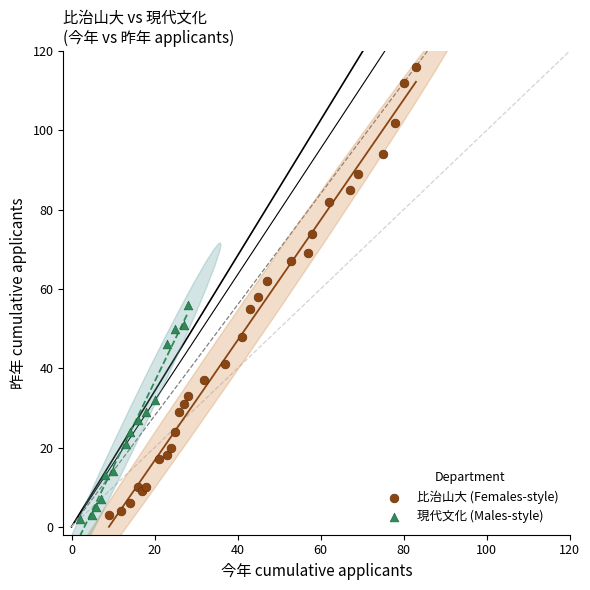

Which series contains the highest Y value?

比治山大 (Females-style)